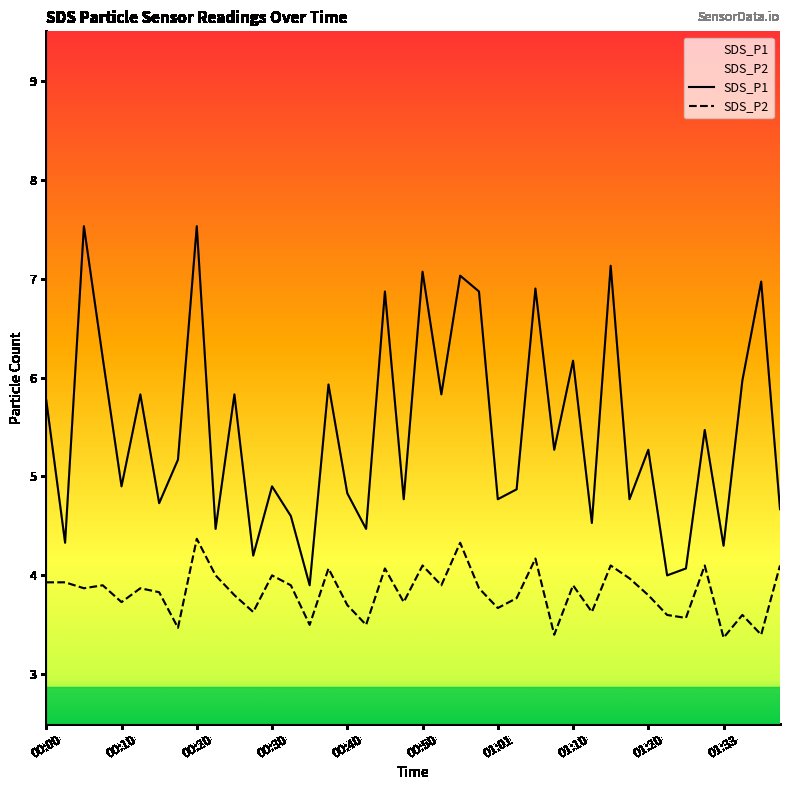

Rank the series by their maximum value, from highest to lowest.

SDS_P1, SDS_P2